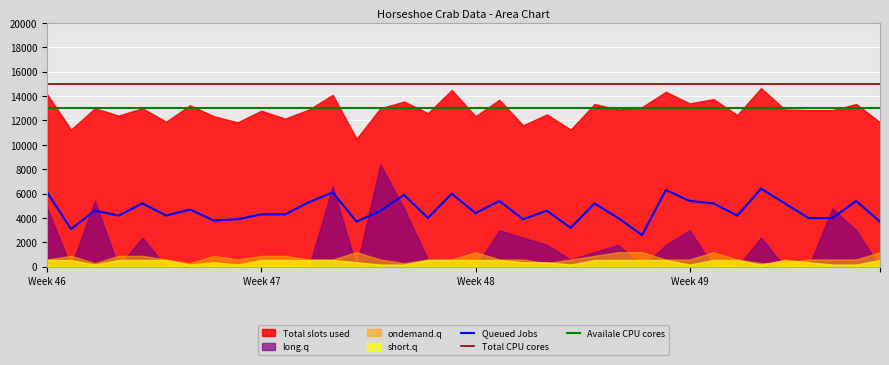

At which label is Availale CPU cores closest to 13000?

Week 46